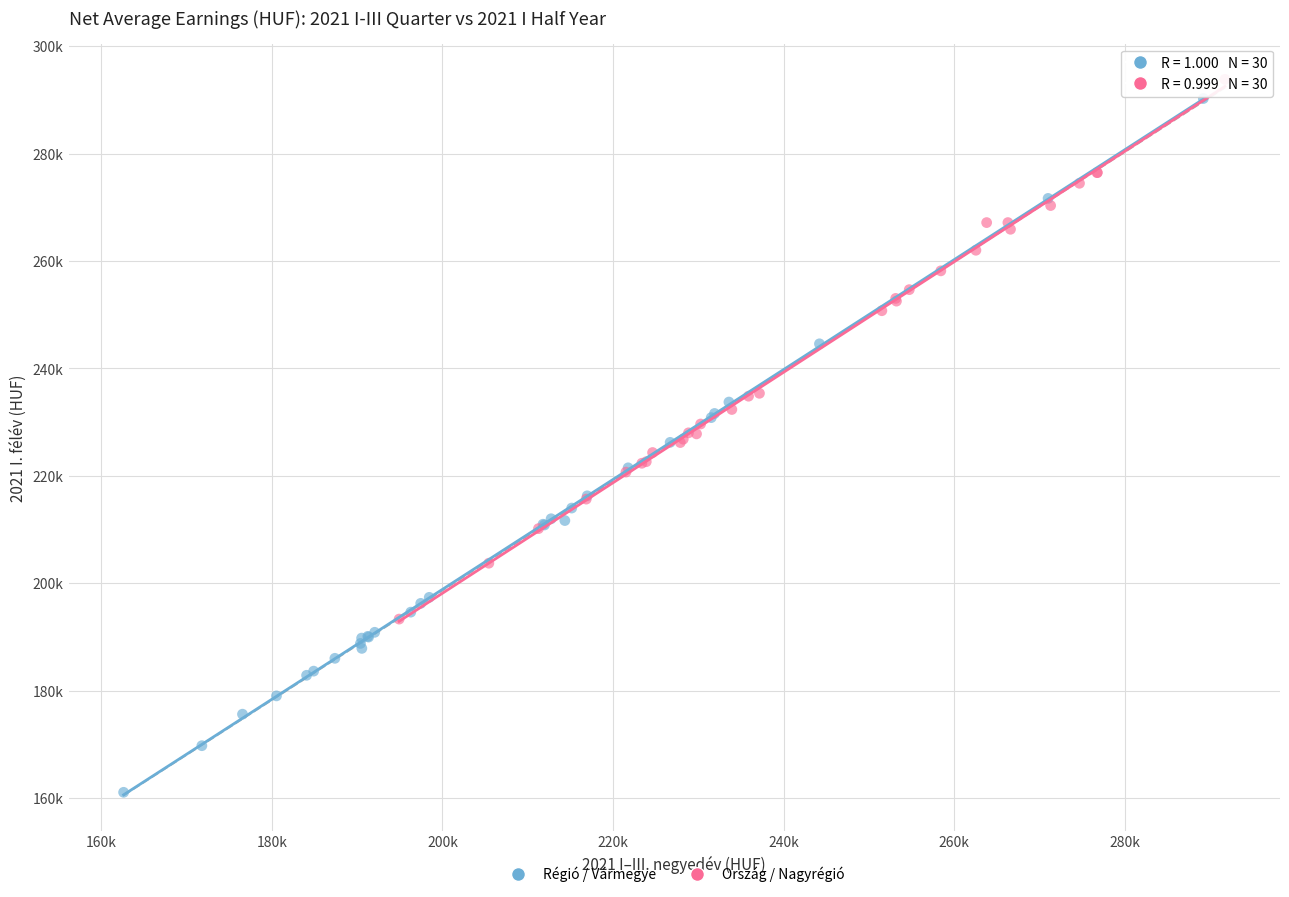

Which series reaches the maximum Y coordinate?

Ország / Nagyrégió